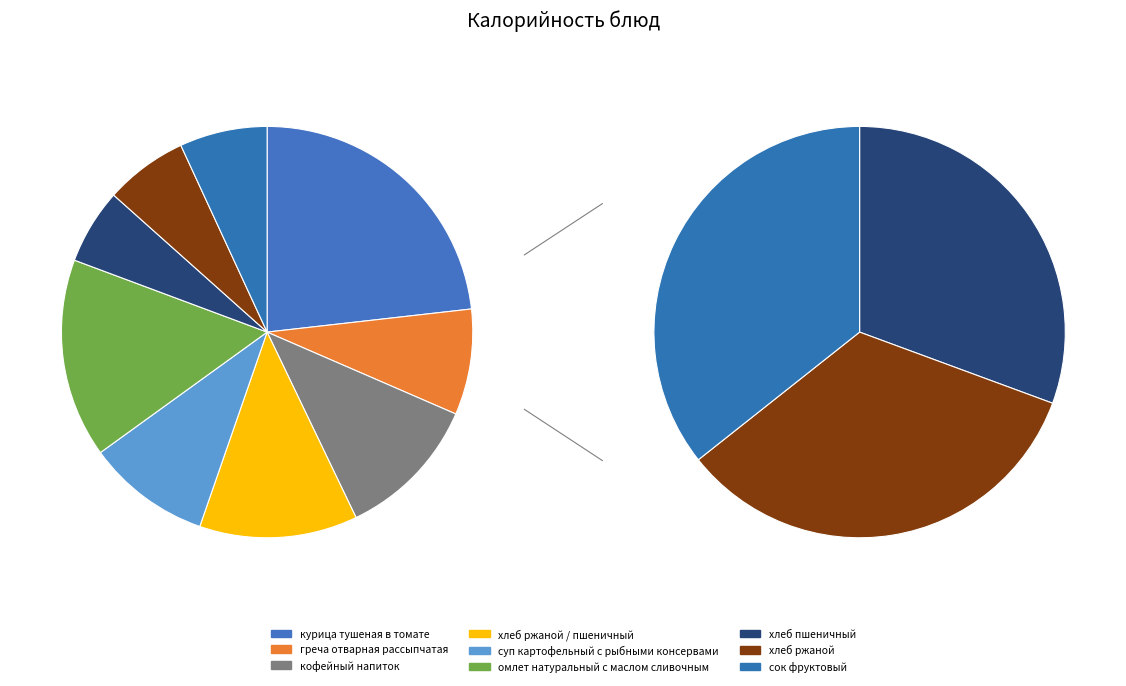

Which category has the smallest portion of the pie?

хлеб пшеничный